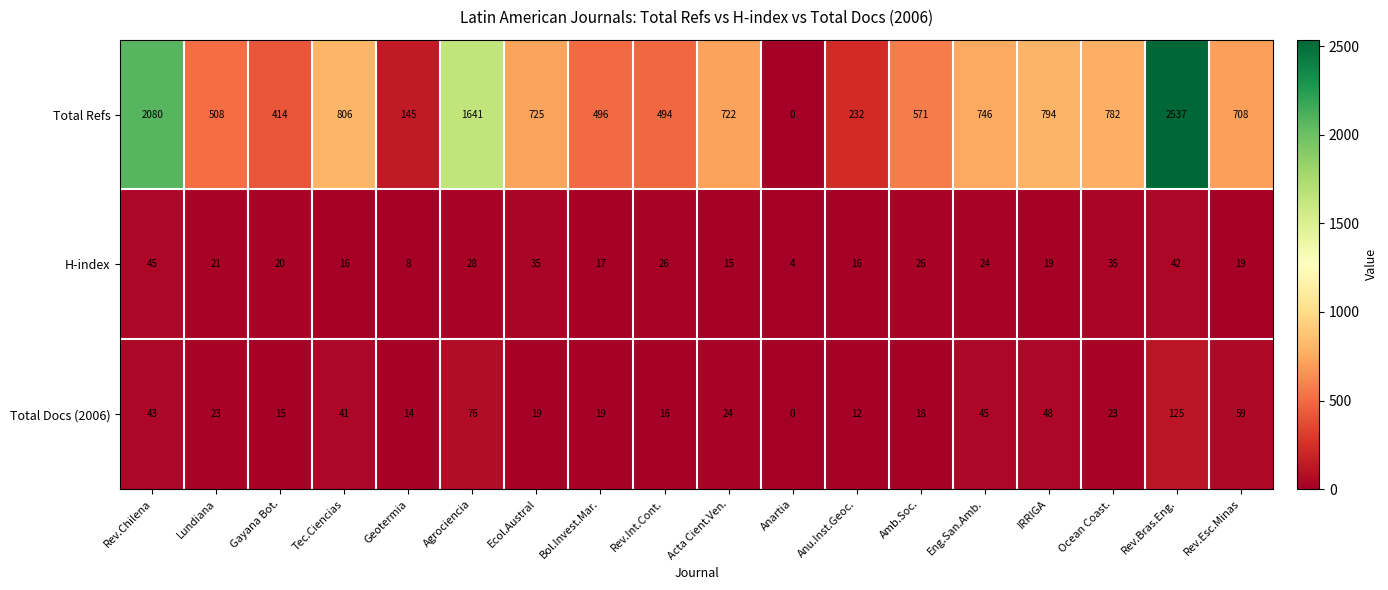

At which category is the sum across all series the highest?

Rev.Bras.Eng.